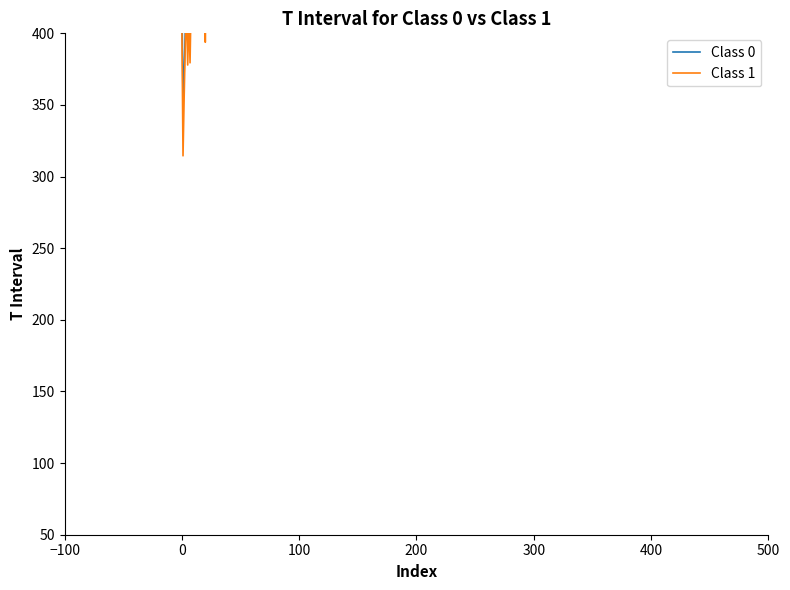

Reading left to right, what are all the values shown in this chart?

Class 0: 429.3	353.2	373.3	403.5	449.0	414.3	433.6	433.5	464.6	457.8	448.6	535.3	476.3	542.0	602.8	652.4	536.4	478.2	576.3	645.5	430.8	567.3	512.7	504.9	568.4	509.7	570.0	473.9	559.5	553.9	526.5	652.8	436.0	540.3	555.7	497.5	573.8
Class 1: 408.8	314.5	356.4	394.2	415.1	377.9	412.3	379.4	427.8	456.4	435.4	505.7	461.2	539.9	588.3	668.6	487.2	499.7	533.6	637.3	393.8	558.3	454.9	517.4	504.6	521.1	530.3	477.2	541.2	576.7	490.8	660.8	429.3	540.8	552.4	485.9	613.3